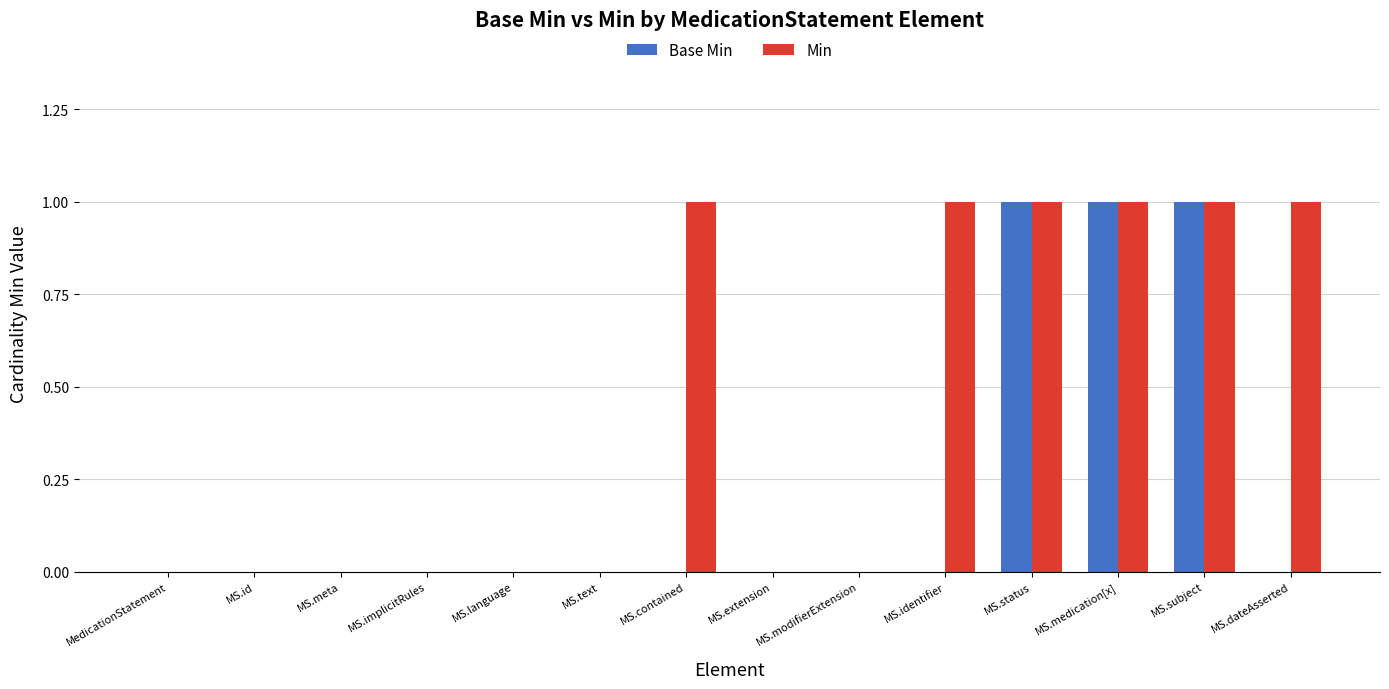

Between MS.language and MS.contained, which series saw the biggest shift?

Min